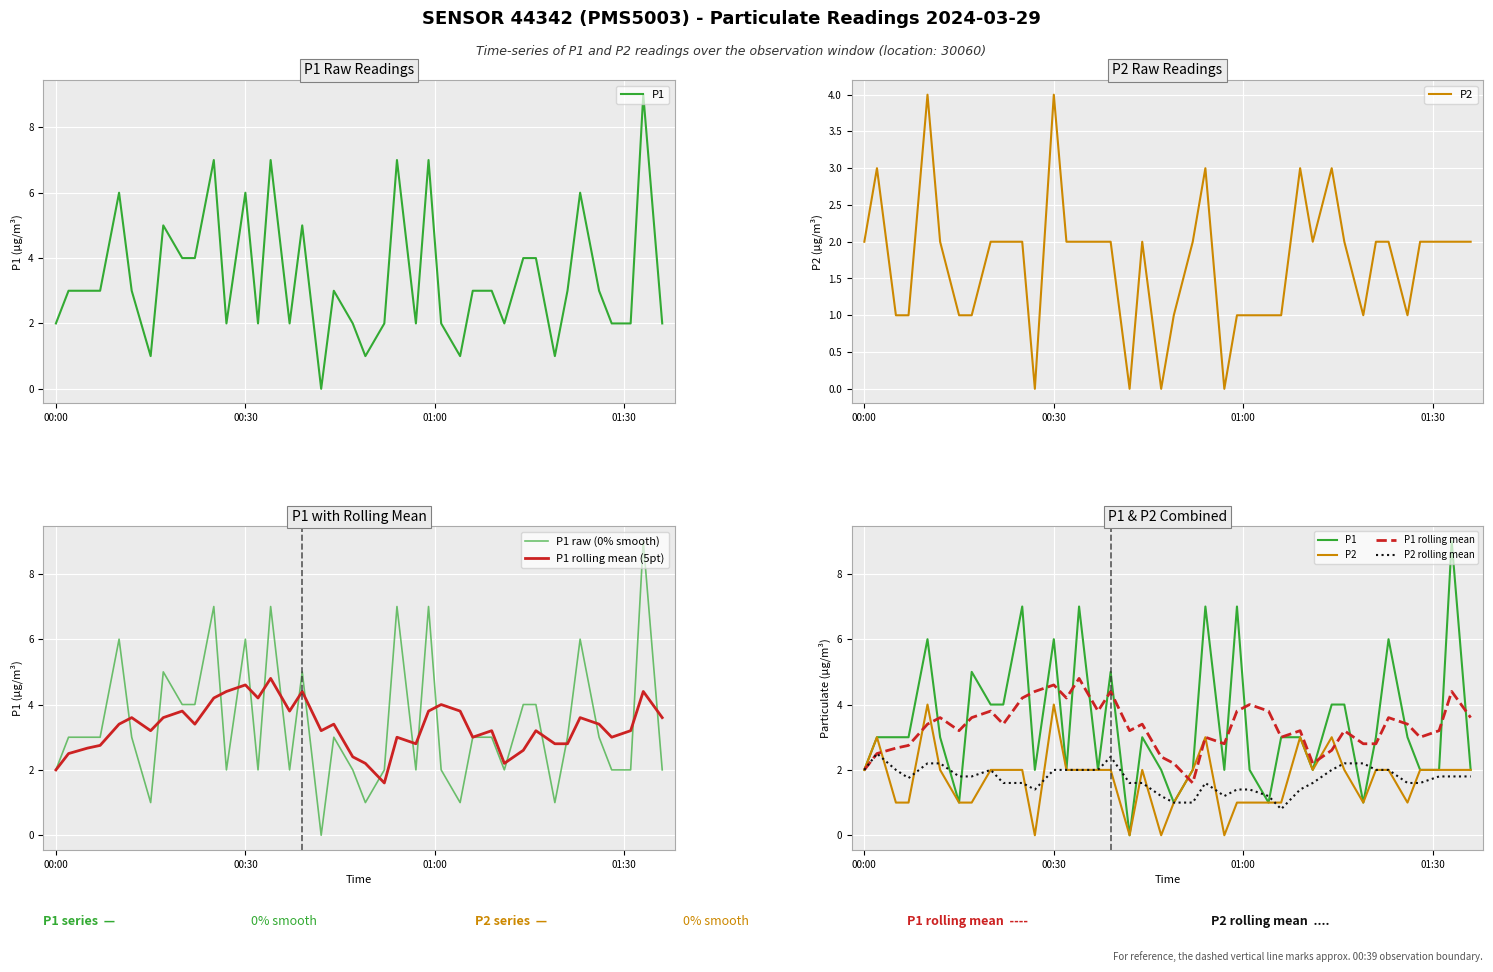

What is the maximum value for P1 rolling mean (5pt)?

4.8